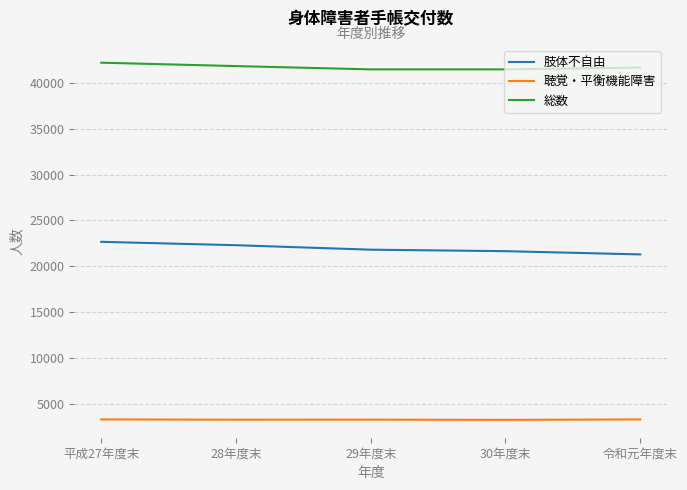

What is the average value of the 肢体不自由 series?

21937